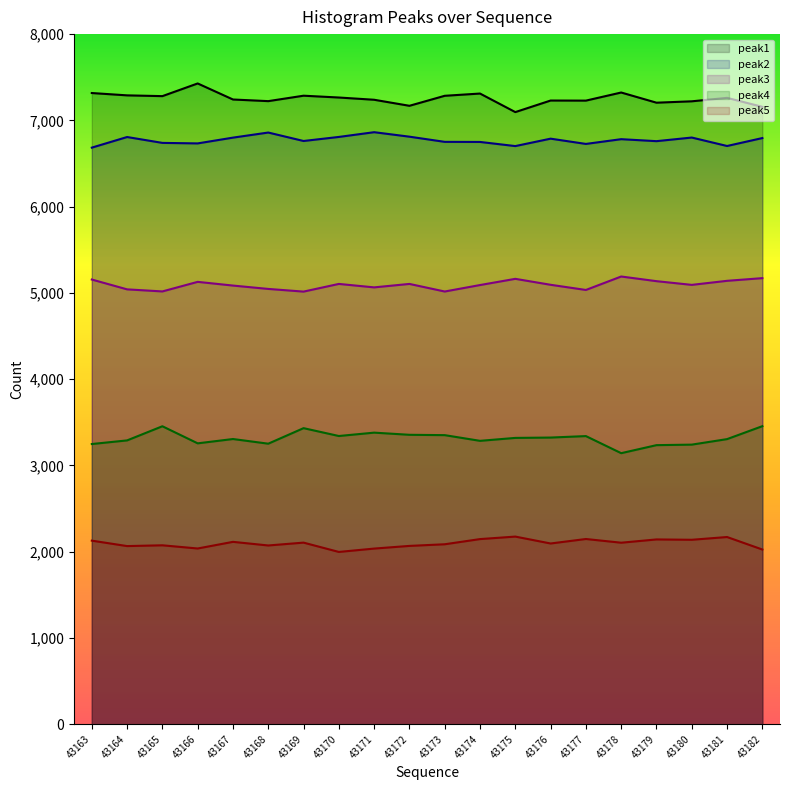

What is the value of the peak2 point at the 9th from the left?

6863